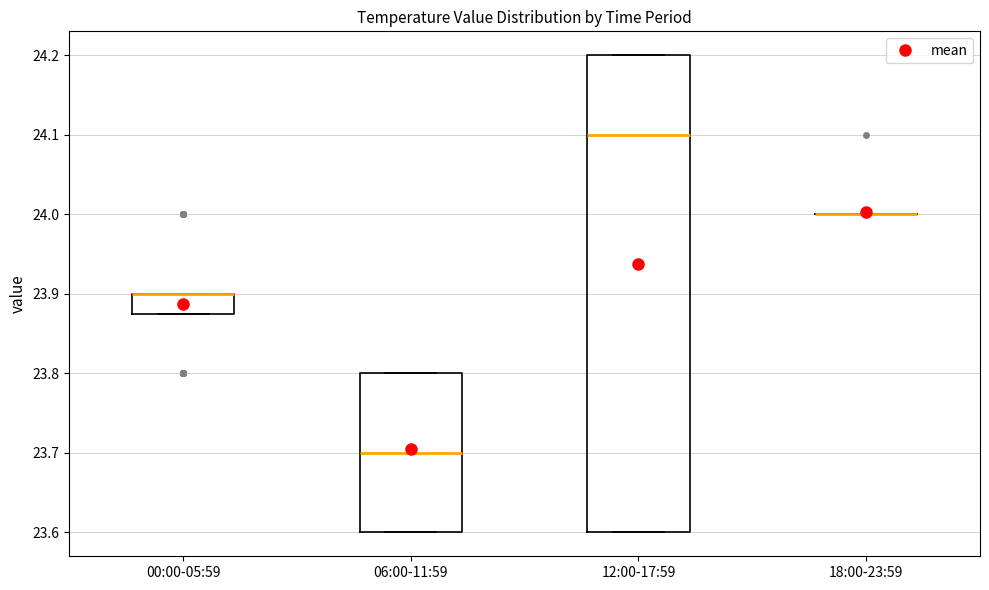

Where is the upper edge of the box for 00:00-05:59 on the y-axis? The values are not printed on the chart, so give them approximately, as read against the axis.

23.90